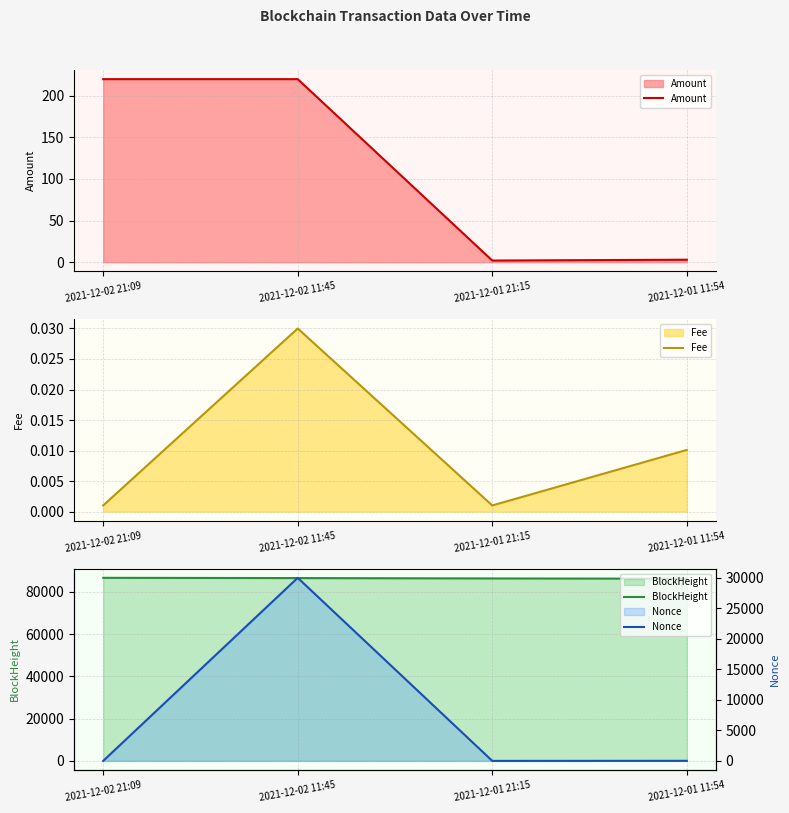

True or false: Amount has a value of 139.1 at 2021-12-02 11:45.

False